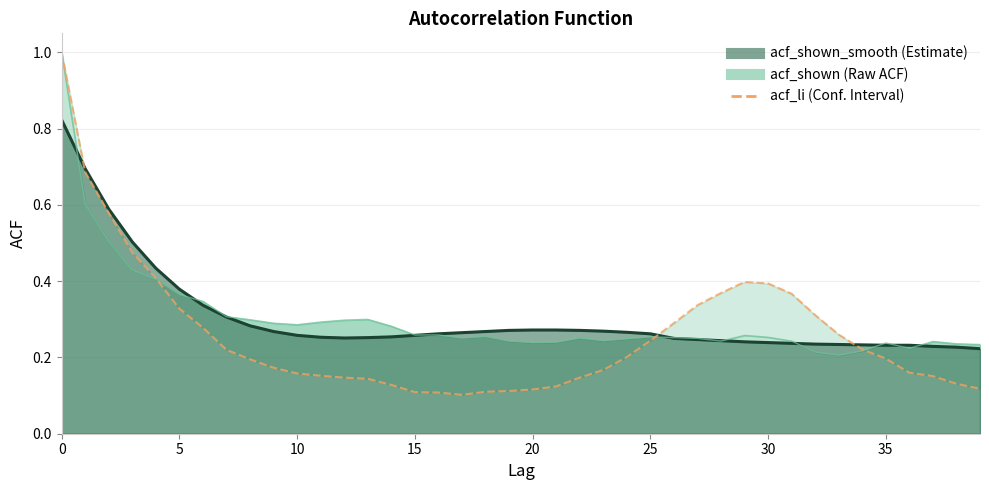

How many categories are shown in the chart?

40